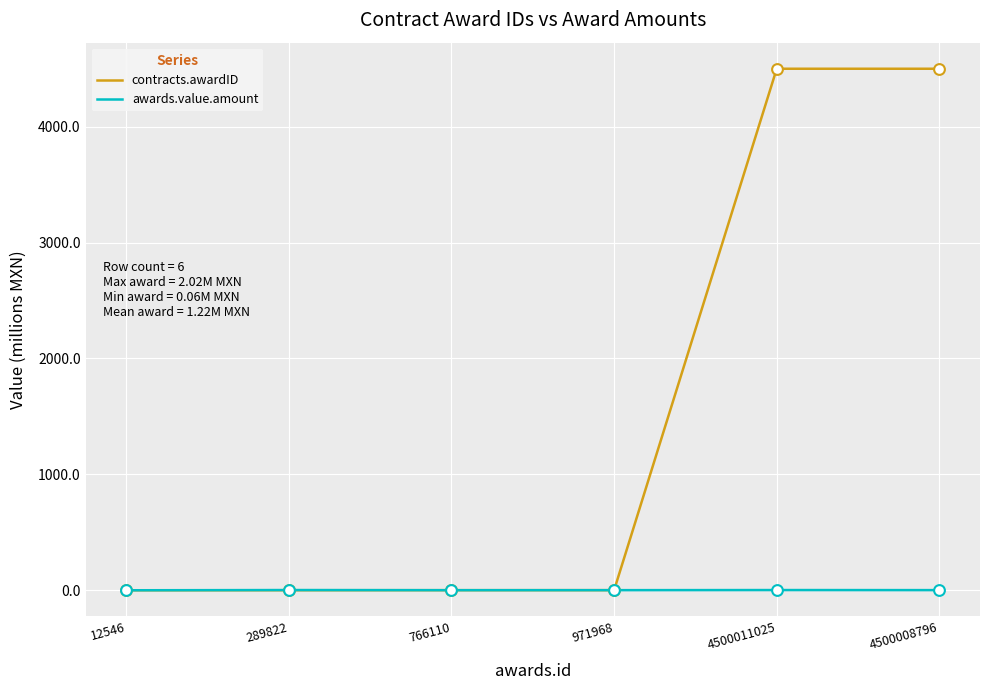

Which series has the widest spread of values?

contracts.awardID